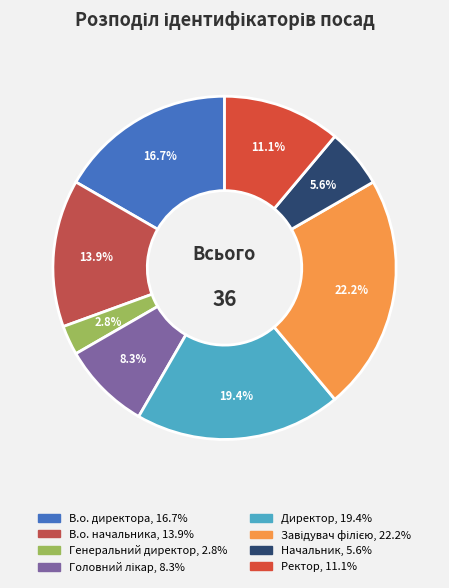

Is it true that Начальник is 18% of the pie?

False